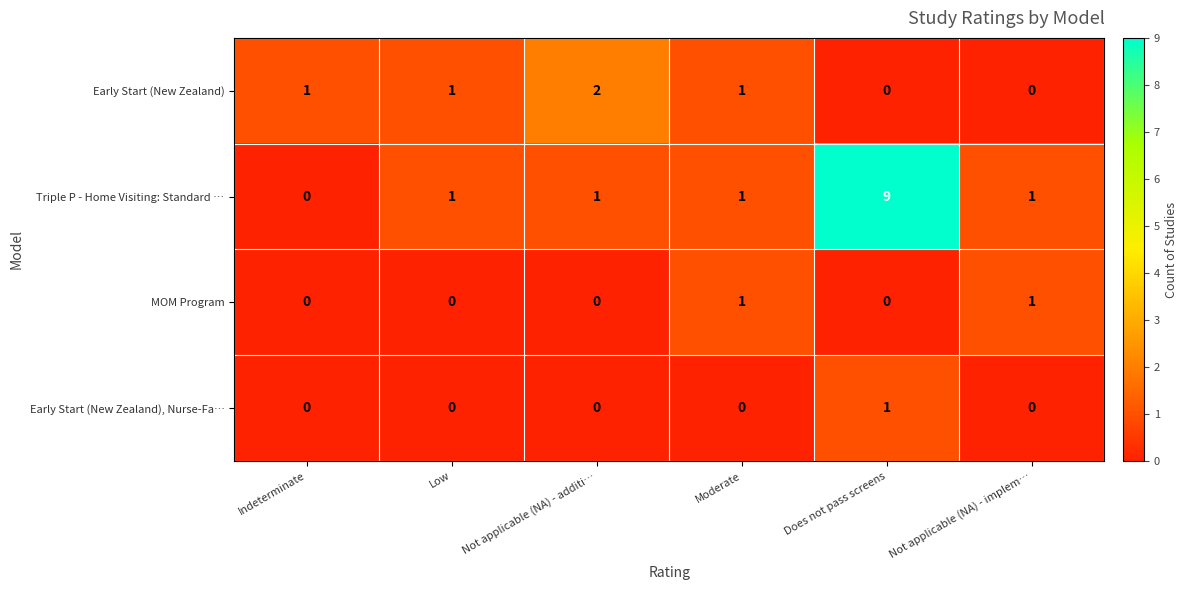

Which series changed the most between Moderate and Does not pass screens?

Triple P - Home Visiting: Standard …